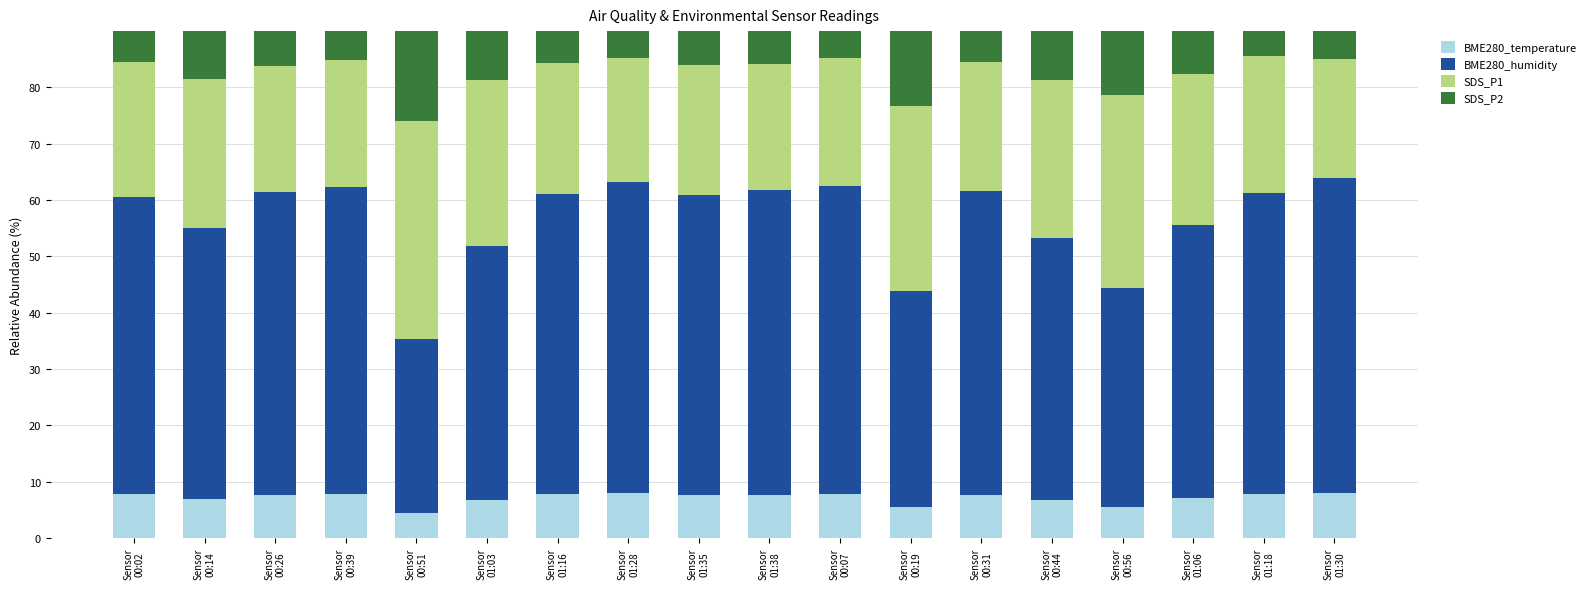

What is the label of the 10th bar from the left?

Sensor
01:38